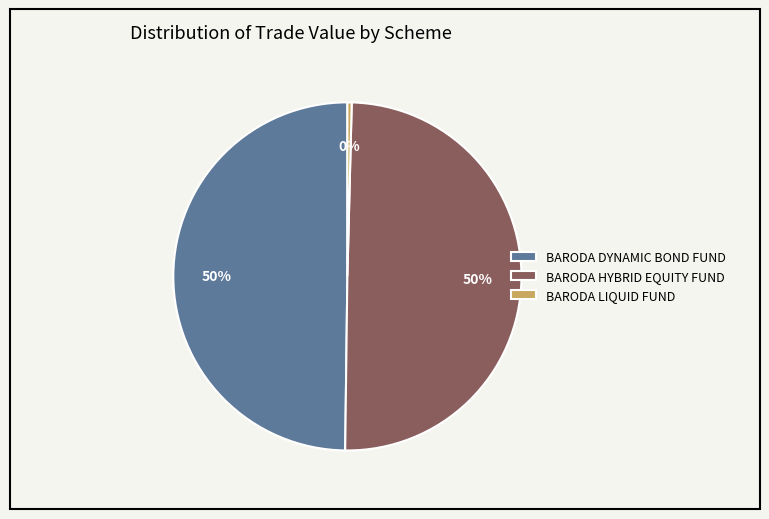

What is the ratio of the value at BARODA HYBRID EQUITY FUND to the value at BARODA LIQUID FUND?

124.3